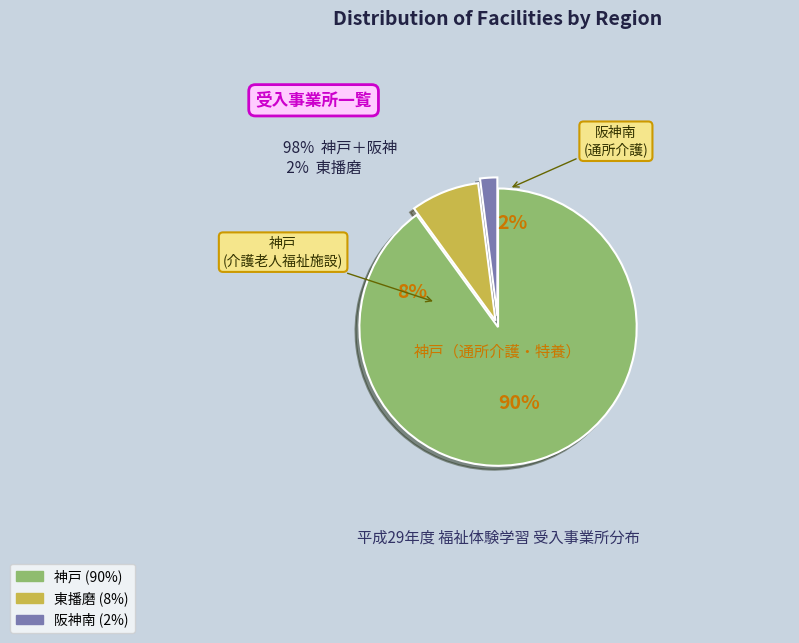

Count the number of slices in the pie.

3